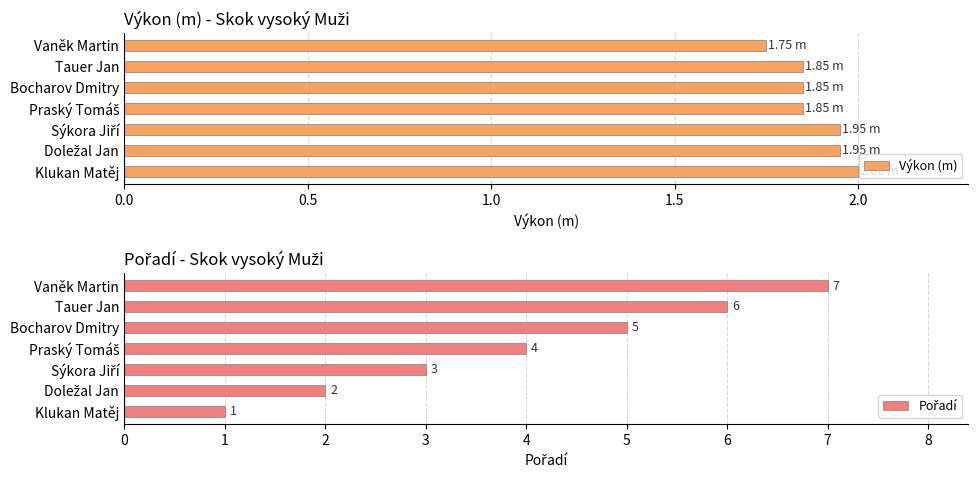

Where is Výkon (m) nearest to the value 1?

Vaněk Martin